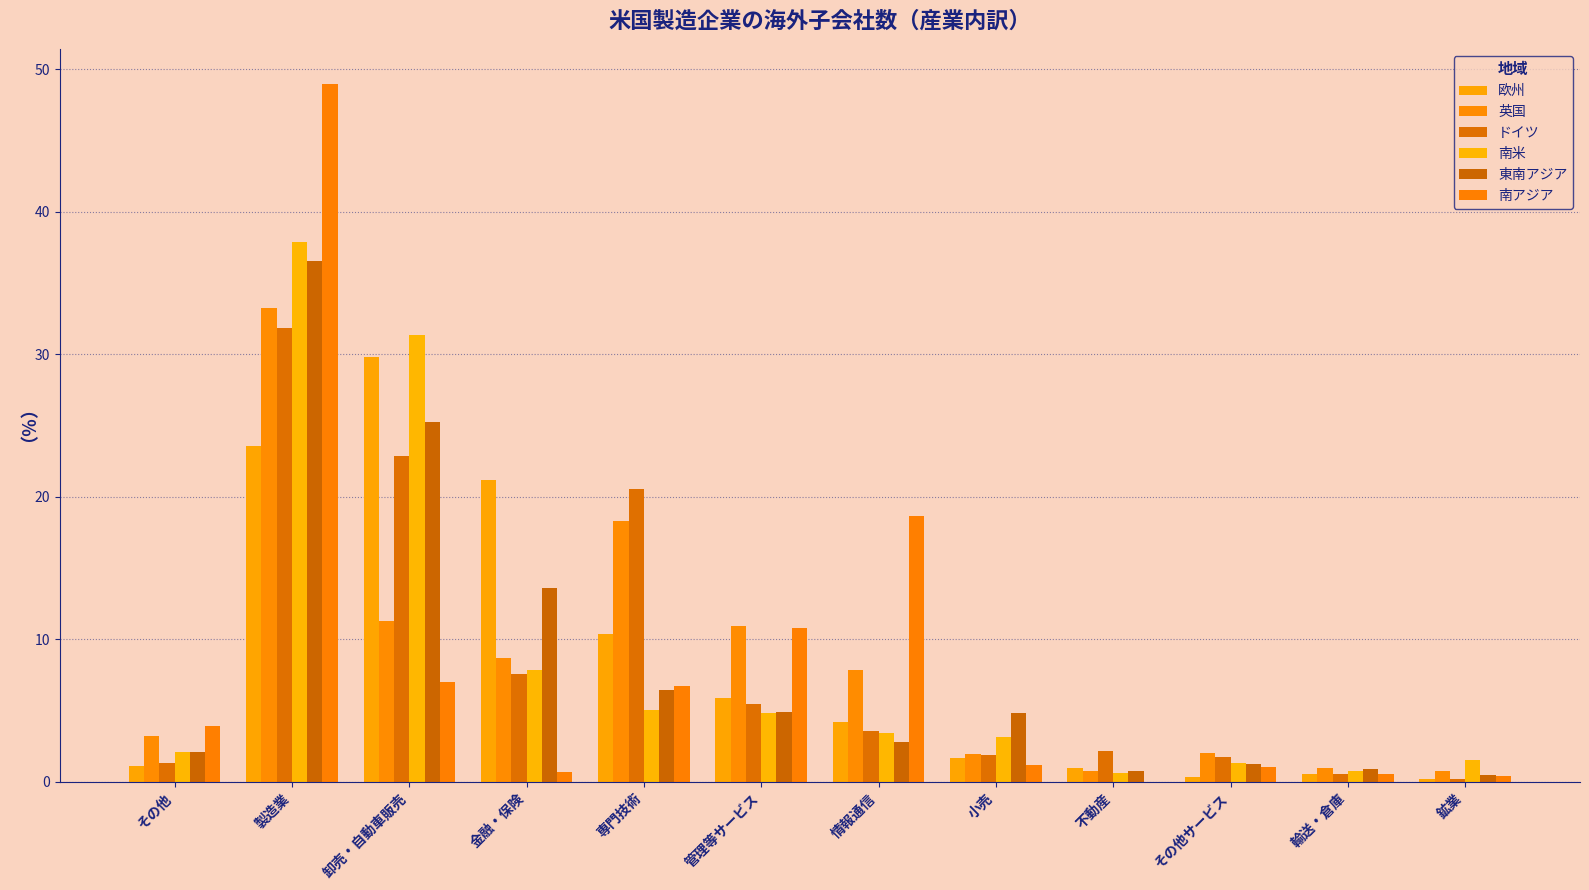

True or false: 南米 has a value of 5.7 at 小売.

False